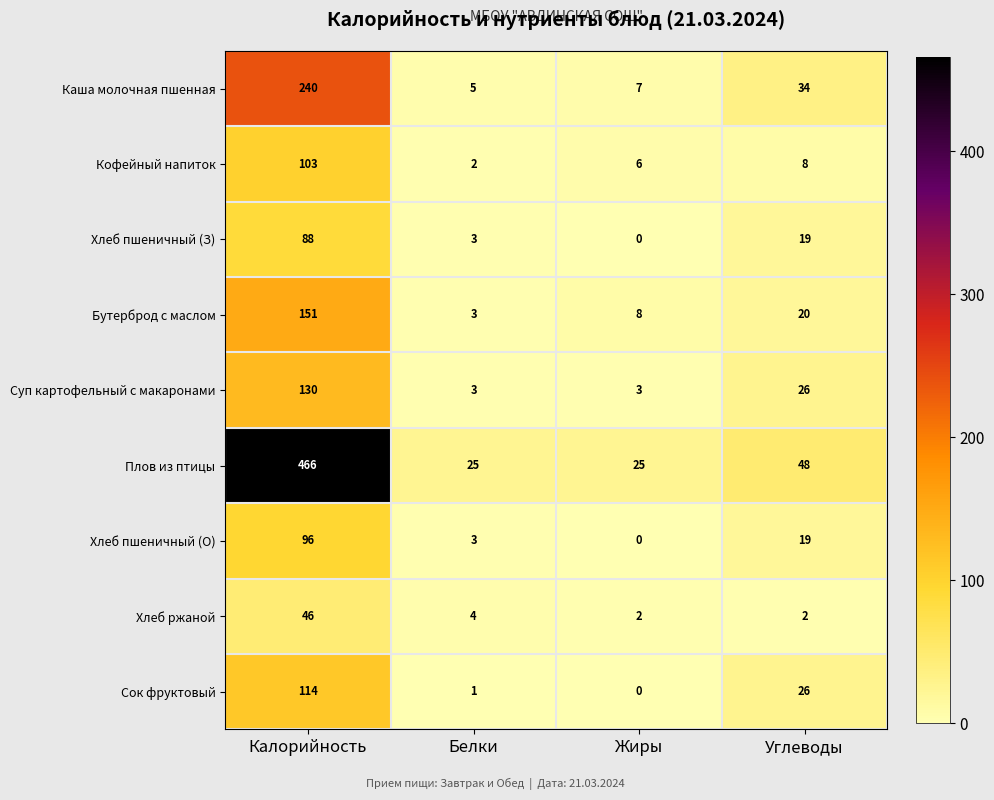

What is the difference between the second highest and minimum values in the Хлеб пшеничный (О) series?

19